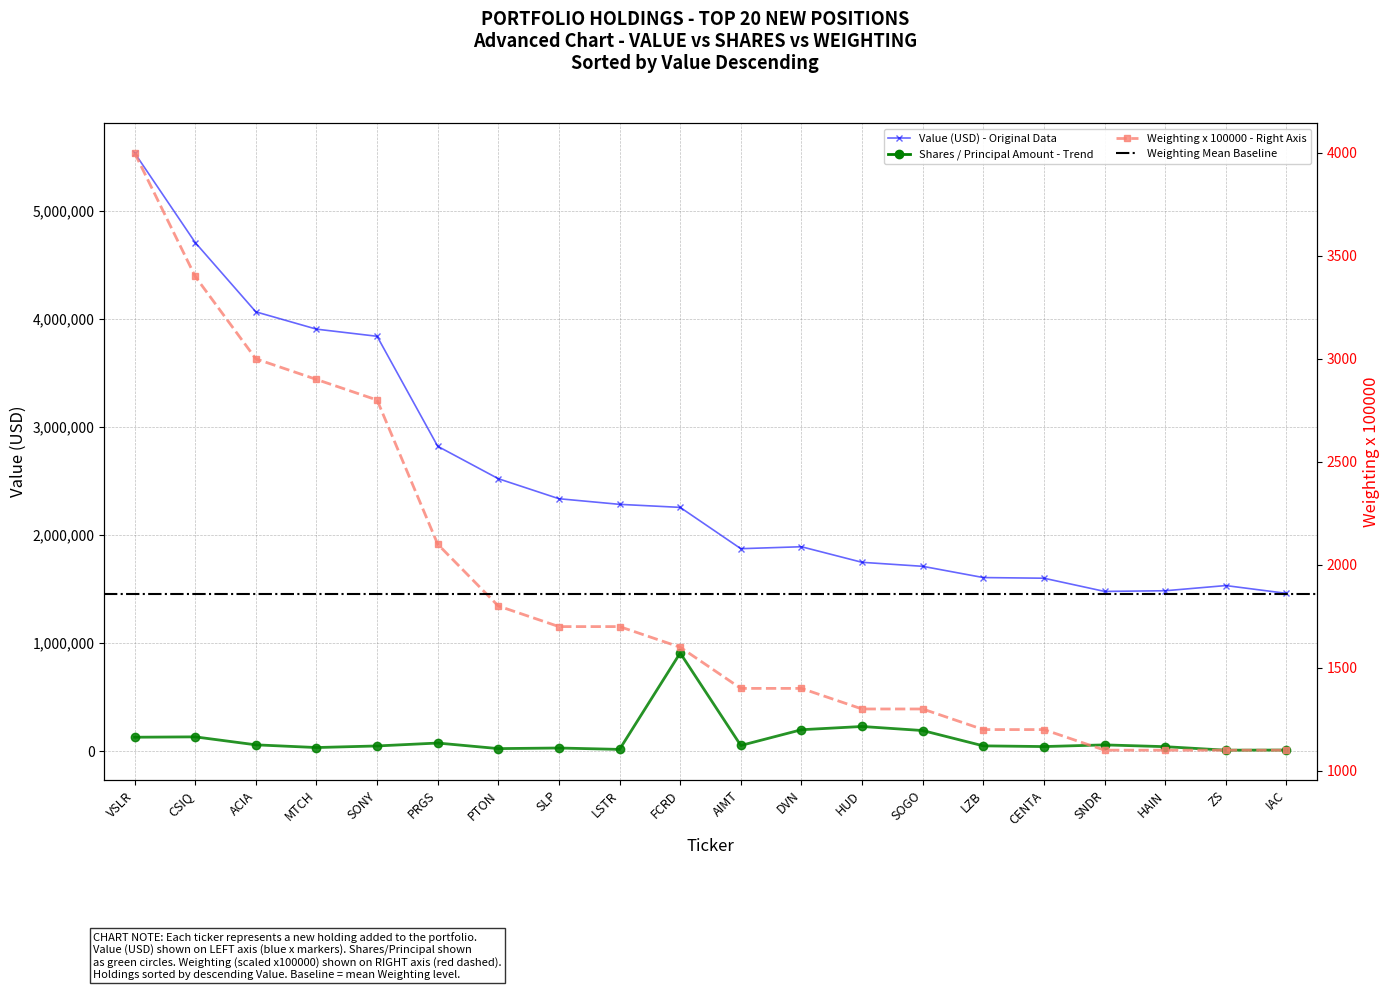

What is the difference between the second highest and second lowest values in the weighting series?

2300.0